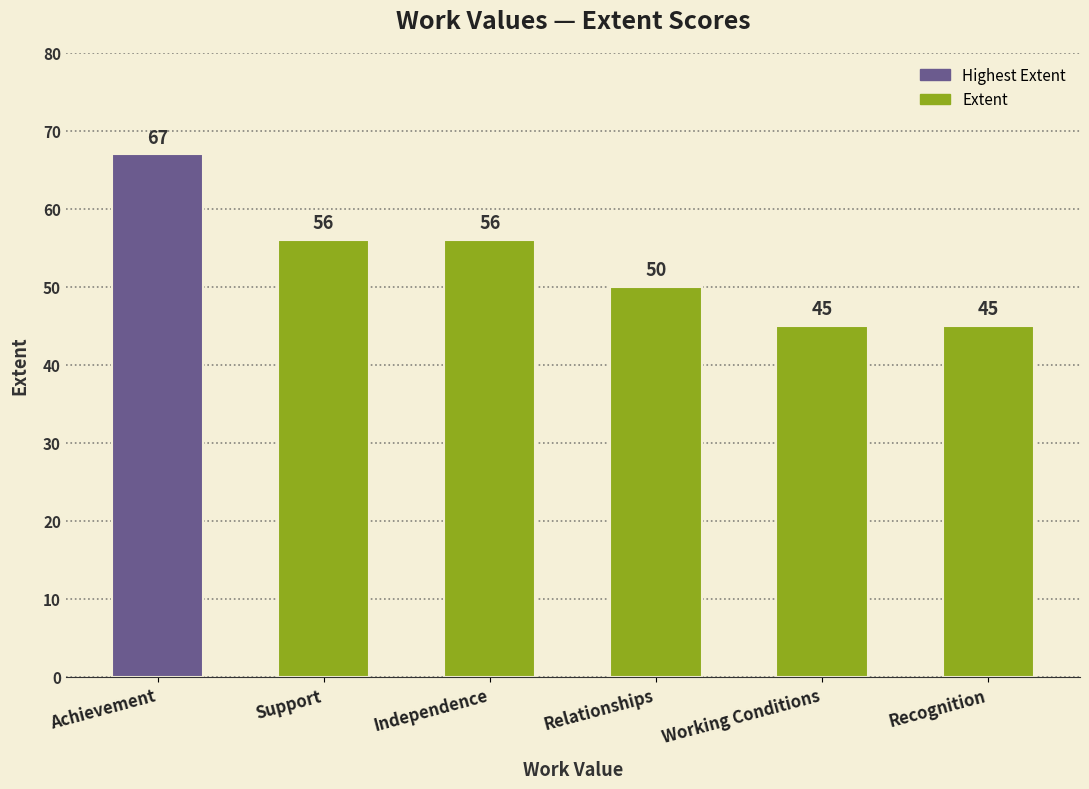

What position from the right is Achievement?

6